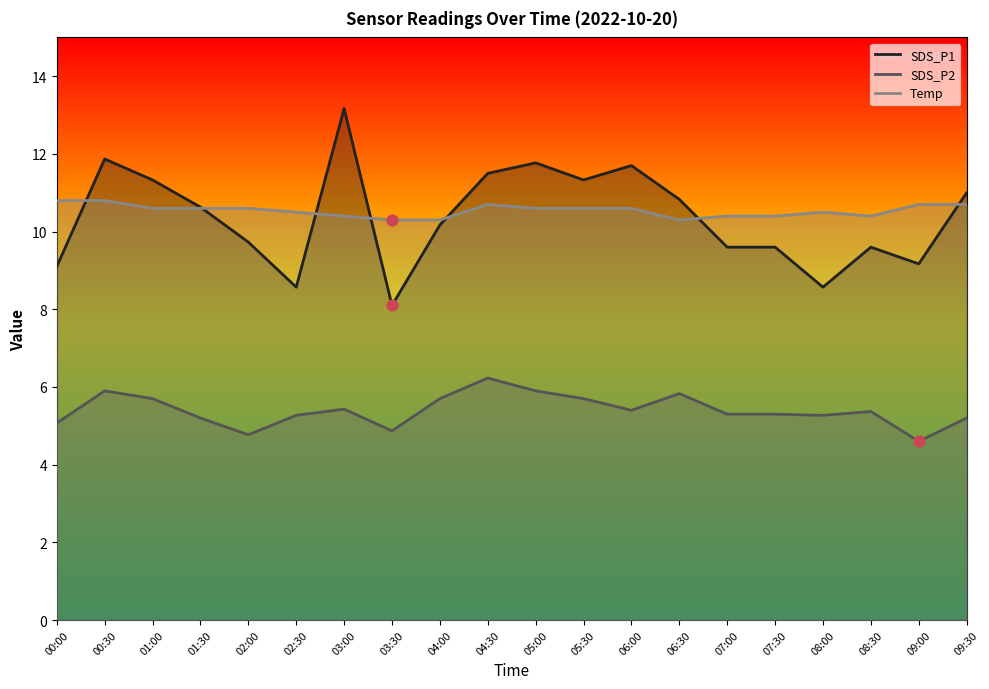

Which series has the largest total across all categories?

Temp